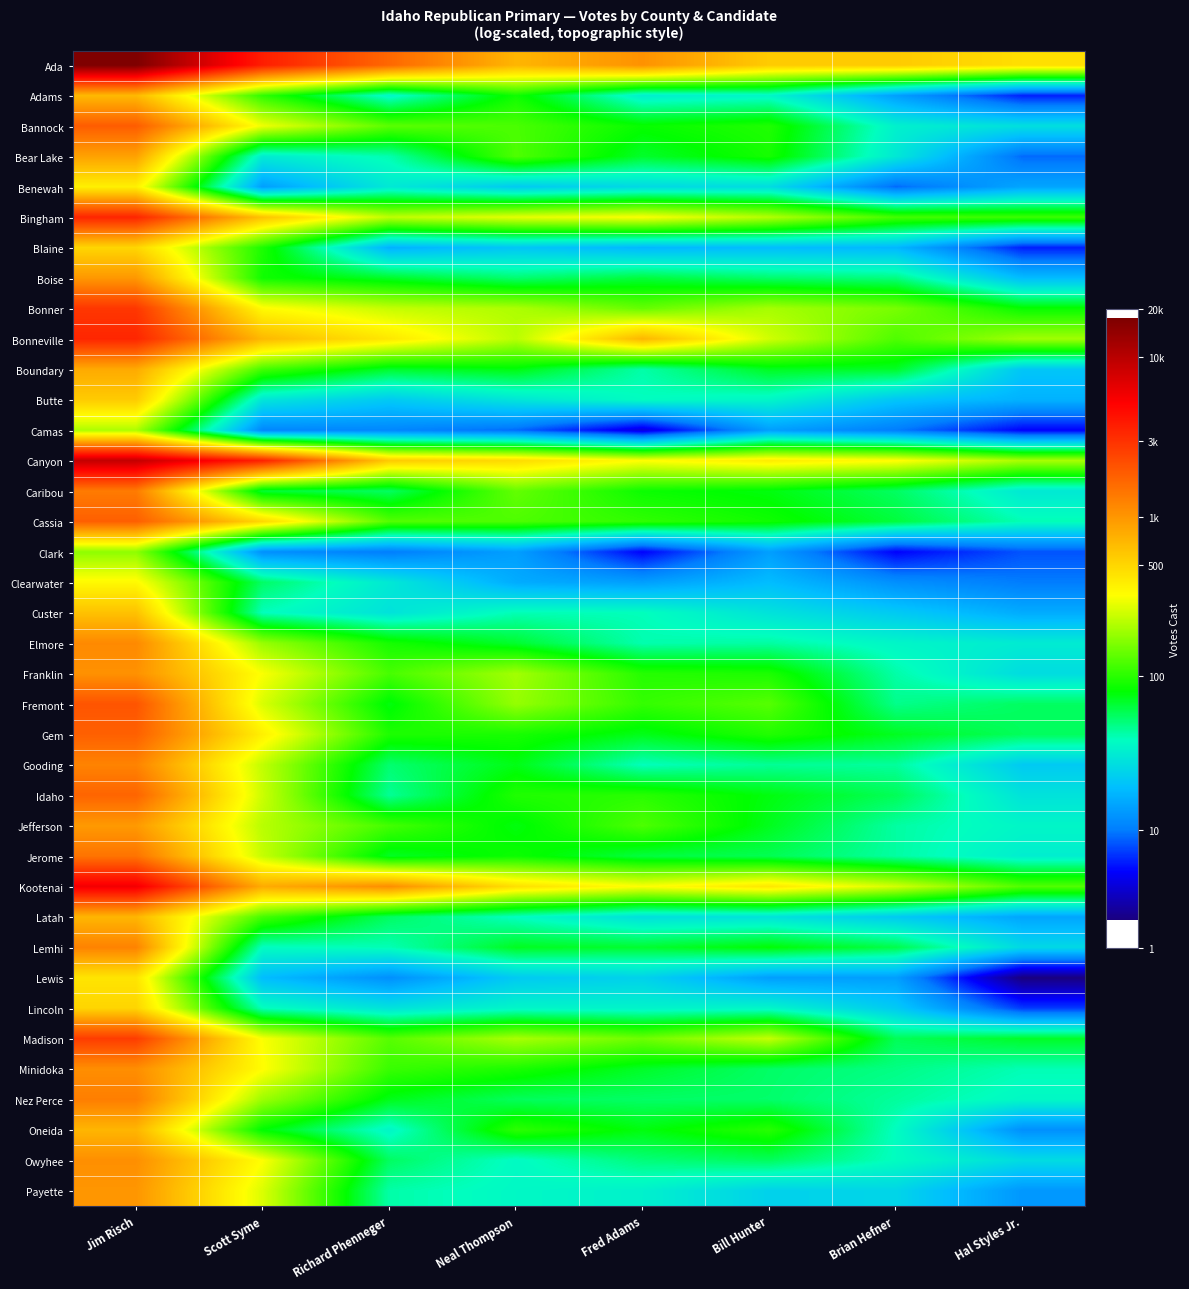

Reading left to right, what are all the values shown in this chart?

Ada: Jim Risch=9.8	Scott Syme=8.2	Richard Phenneger=7.4	Neal Thompson=6.6	Fred Adams=7.0	Bill Hunter=6.3	Brian Hefner=6.3	Hal Styles Jr.=6.1
Adams: Jim Risch=6.5	Scott Syme=4.6	Richard Phenneger=3.6	Neal Thompson=4.5	Fred Adams=3.5	Bill Hunter=3.6	Brian Hefner=2.7	Hal Styles Jr.=1.9
Bannock: Jim Risch=7.5	Scott Syme=5.7	Richard Phenneger=4.9	Neal Thompson=4.8	Fred Adams=4.4	Bill Hunter=4.6	Brian Hefner=3.6	Hal Styles Jr.=3.4
Bear Lake: Jim Risch=6.8	Scott Syme=3.5	Richard Phenneger=3.8	Neal Thompson=4.8	Fred Adams=4.2	Bill Hunter=4.5	Brian Hefner=3.5	Hal Styles Jr.=2.3
Benewah: Jim Risch=5.9	Scott Syme=2.7	Richard Phenneger=3.5	Neal Thompson=3.1	Fred Adams=3.3	Bill Hunter=3.3	Brian Hefner=2.3	Hal Styles Jr.=2.8
Bingham: Jim Risch=8.1	Scott Syme=6.4	Richard Phenneger=5.4	Neal Thompson=5.6	Fred Adams=5.8	Bill Hunter=5.4	Brian Hefner=4.8	Hal Styles Jr.=4.7
Blaine: Jim Risch=6.2	Scott Syme=4.5	Richard Phenneger=2.9	Neal Thompson=3.1	Fred Adams=2.9	Bill Hunter=3.0	Brian Hefner=2.9	Hal Styles Jr.=1.9
Boise: Jim Risch=6.9	Scott Syme=4.5	Richard Phenneger=4.2	Neal Thompson=4.0	Fred Adams=4.2	Bill Hunter=4.0	Brian Hefner=3.9	Hal Styles Jr.=3.0
Bonner: Jim Risch=7.9	Scott Syme=5.8	Richard Phenneger=5.5	Neal Thompson=5.3	Fred Adams=4.9	Bill Hunter=5.3	Brian Hefner=5.0	Hal Styles Jr.=4.4
Bonneville: Jim Risch=8.1	Scott Syme=6.5	Richard Phenneger=6.0	Neal Thompson=5.4	Fred Adams=6.6	Bill Hunter=5.5	Brian Hefner=4.8	Hal Styles Jr.=5.3
Boundary: Jim Risch=6.7	Scott Syme=4.8	Richard Phenneger=4.2	Neal Thompson=4.3	Fred Adams=3.8	Bill Hunter=4.3	Brian Hefner=4.2	Hal Styles Jr.=3.1
Butte: Jim Risch=6.3	Scott Syme=3.4	Richard Phenneger=3.1	Neal Thompson=3.4	Fred Adams=3.7	Bill Hunter=3.6	Brian Hefner=3.1	Hal Styles Jr.=2.9
Camas: Jim Risch=5.3	Scott Syme=2.5	Richard Phenneger=2.5	Neal Thompson=2.3	Fred Adams=1.6	Bill Hunter=2.7	Brian Hefner=2.4	Hal Styles Jr.=1.8
Canyon: Jim Risch=9.1	Scott Syme=8.2	Richard Phenneger=6.3	Neal Thompson=6.2	Fred Adams=5.8	Bill Hunter=6.0	Brian Hefner=5.8	Hal Styles Jr.=5.3
Caribou: Jim Risch=7.2	Scott Syme=4.2	Richard Phenneger=4.0	Neal Thompson=4.9	Fred Adams=4.5	Bill Hunter=4.3	Brian Hefner=4.0	Hal Styles Jr.=3.5
Cassia: Jim Risch=7.5	Scott Syme=6.2	Richard Phenneger=4.9	Neal Thompson=4.8	Fred Adams=4.7	Bill Hunter=4.5	Brian Hefner=4.2	Hal Styles Jr.=3.7
Clark: Jim Risch=5.2	Scott Syme=2.6	Richard Phenneger=2.4	Neal Thompson=2.7	Fred Adams=1.8	Bill Hunter=2.7	Brian Hefner=1.8	Hal Styles Jr.=2.2
Clearwater: Jim Risch=5.8	Scott Syme=4.0	Richard Phenneger=3.5	Neal Thompson=2.8	Fred Adams=2.7	Bill Hunter=3.0	Brian Hefner=2.6	Hal Styles Jr.=2.4
Custer: Jim Risch=6.4	Scott Syme=3.7	Richard Phenneger=3.4	Neal Thompson=3.7	Fred Adams=3.7	Bill Hunter=3.4	Brian Hefner=3.1	Hal Styles Jr.=2.8
Elmore: Jim Risch=7.0	Scott Syme=5.2	Richard Phenneger=4.5	Neal Thompson=4.2	Fred Adams=3.8	Bill Hunter=3.8	Brian Hefner=3.6	Hal Styles Jr.=3.5
Franklin: Jim Risch=7.0	Scott Syme=5.8	Richard Phenneger=4.8	Neal Thompson=5.3	Fred Adams=4.6	Bill Hunter=4.5	Brian Hefner=3.8	Hal Styles Jr.=3.3
Fremont: Jim Risch=7.6	Scott Syme=5.6	Richard Phenneger=4.3	Neal Thompson=5.2	Fred Adams=4.7	Bill Hunter=4.9	Brian Hefner=3.9	Hal Styles Jr.=4.0
Gem: Jim Risch=7.5	Scott Syme=5.9	Richard Phenneger=4.6	Neal Thompson=4.5	Fred Adams=4.3	Bill Hunter=4.6	Brian Hefner=4.3	Hal Styles Jr.=4.1
Gooding: Jim Risch=7.1	Scott Syme=5.4	Richard Phenneger=4.0	Neal Thompson=4.3	Fred Adams=3.7	Bill Hunter=3.9	Brian Hefner=3.8	Hal Styles Jr.=3.1
Idaho: Jim Risch=7.5	Scott Syme=5.5	Richard Phenneger=3.9	Neal Thompson=4.6	Fred Adams=4.6	Bill Hunter=4.3	Brian Hefner=4.1	Hal Styles Jr.=3.4
Jefferson: Jim Risch=6.9	Scott Syme=5.4	Richard Phenneger=4.8	Neal Thompson=4.3	Fred Adams=4.8	Bill Hunter=4.3	Brian Hefner=3.8	Hal Styles Jr.=3.6
Jerome: Jim Risch=7.3	Scott Syme=5.5	Richard Phenneger=4.3	Neal Thompson=4.5	Fred Adams=4.2	Bill Hunter=4.1	Brian Hefner=3.8	Hal Styles Jr.=3.5
Kootenai: Jim Risch=8.7	Scott Syme=6.7	Richard Phenneger=7.0	Neal Thompson=6.1	Fred Adams=5.8	Bill Hunter=6.0	Brian Hefner=5.5	Hal Styles Jr.=4.8
Latah: Jim Risch=6.6	Scott Syme=4.8	Richard Phenneger=4.0	Neal Thompson=3.7	Fred Adams=3.4	Bill Hunter=3.4	Brian Hefner=3.1	Hal Styles Jr.=2.8
Lemhi: Jim Risch=7.1	Scott Syme=3.7	Richard Phenneger=3.7	Neal Thompson=4.3	Fred Adams=4.2	Bill Hunter=4.4	Brian Hefner=4.1	Hal Styles Jr.=3.3
Lewis: Jim Risch=6.1	Scott Syme=3.0	Richard Phenneger=2.6	Neal Thompson=3.1	Fred Adams=3.2	Bill Hunter=2.7	Brian Hefner=2.7	Hal Styles Jr.=1.1
Lincoln: Jim Risch=6.2	Scott Syme=3.7	Richard Phenneger=3.4	Neal Thompson=3.6	Fred Adams=3.6	Bill Hunter=3.6	Brian Hefner=3.1	Hal Styles Jr.=2.1
Madison: Jim Risch=7.9	Scott Syme=5.8	Richard Phenneger=4.9	Neal Thompson=5.3	Fred Adams=5.0	Bill Hunter=5.5	Brian Hefner=4.1	Hal Styles Jr.=4.2
Minidoka: Jim Risch=7.0	Scott Syme=5.8	Richard Phenneger=4.7	Neal Thompson=4.5	Fred Adams=4.2	Bill Hunter=4.0	Brian Hefner=3.9	Hal Styles Jr.=3.7
Nez Perce: Jim Risch=7.2	Scott Syme=5.2	Richard Phenneger=4.3	Neal Thompson=4.1	Fred Adams=4.0	Bill Hunter=4.0	Brian Hefner=3.8	Hal Styles Jr.=3.6
Oneida: Jim Risch=6.6	Scott Syme=4.4	Richard Phenneger=3.6	Neal Thompson=4.6	Fred Adams=4.3	Bill Hunter=4.6	Brian Hefner=3.7	Hal Styles Jr.=2.6
Owyhee: Jim Risch=7.0	Scott Syme=5.8	Richard Phenneger=4.0	Neal Thompson=3.7	Fred Adams=4.0	Bill Hunter=4.1	Brian Hefner=3.7	Hal Styles Jr.=3.3
Payette: Jim Risch=6.9	Scott Syme=5.6	Richard Phenneger=3.8	Neal Thompson=3.6	Fred Adams=3.6	Bill Hunter=3.2	Brian Hefner=3.3	Hal Styles Jr.=2.6